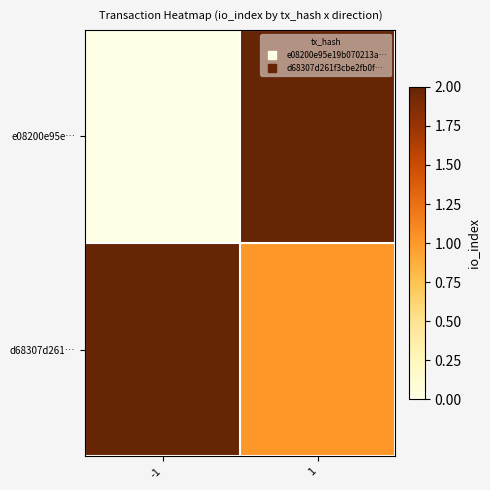

How many data points does each series have?

2